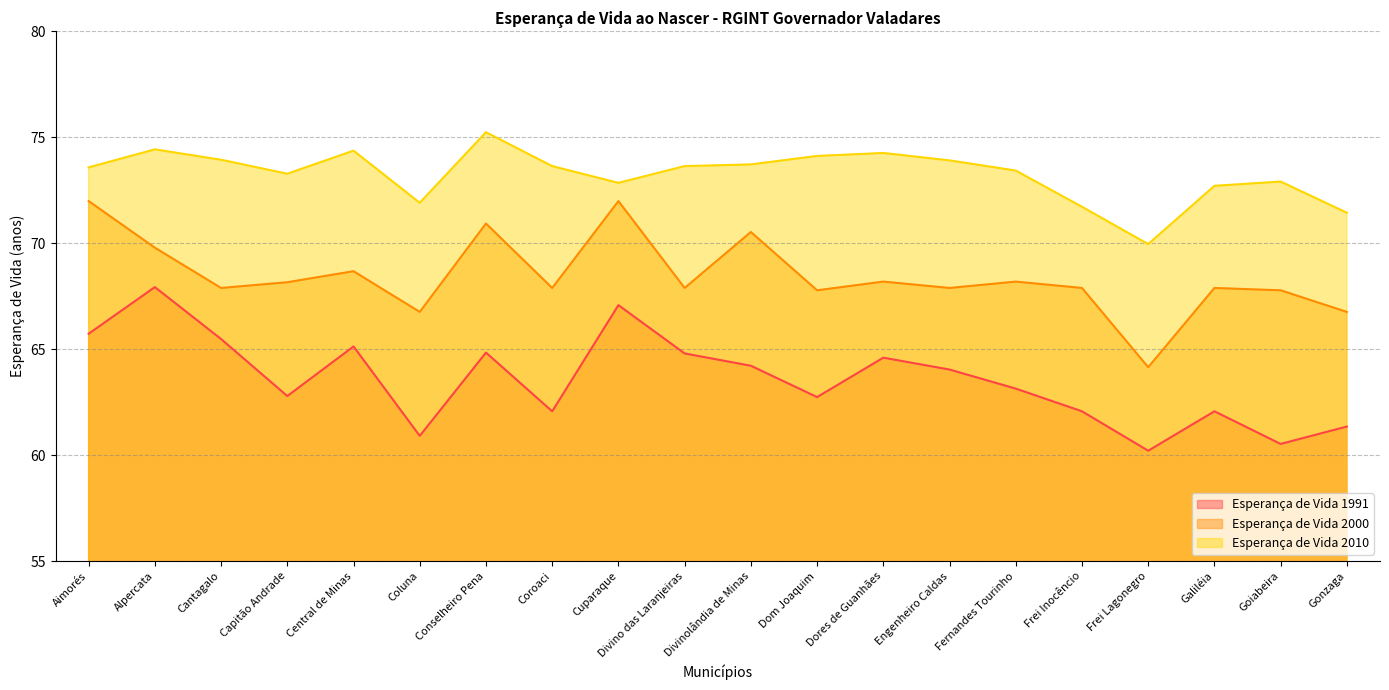

Reading left to right, list all the values displayed in this chart.

Esperança de Vida 1991: Aimorés=65.7	Alpercata=67.9	Cantagalo=65.5	Capitão Andrade=62.8	Central de Minas=65.1	Coluna=60.9	Conselheiro Pena=64.8	Coroaci=62.1	Cuparaque=67.1	Divino das Laranjeiras=64.8	Divinolândia de Minas=64.2	Dom Joaquim=62.7	Dores de Guanhães=64.6	Engenheiro Caldas=64.0	Fernandes Tourinho=63.1	Frei Inocêncio=62.1	Frei Lagonegro=60.2	Galiléia=62.1	Goiabeira=60.5	Gonzaga=61.4
Esperança de Vida 2000: Aimorés=72.0	Alpercata=69.8	Cantagalo=67.9	Capitão Andrade=68.2	Central de Minas=68.7	Coluna=66.8	Conselheiro Pena=70.9	Coroaci=67.9	Cuparaque=72.0	Divino das Laranjeiras=67.9	Divinolândia de Minas=70.5	Dom Joaquim=67.8	Dores de Guanhães=68.2	Engenheiro Caldas=67.9	Fernandes Tourinho=68.2	Frei Inocêncio=67.9	Frei Lagonegro=64.2	Galiléia=67.9	Goiabeira=67.8	Gonzaga=66.8
Esperança de Vida 2010: Aimorés=73.6	Alpercata=74.4	Cantagalo=73.9	Capitão Andrade=73.3	Central de Minas=74.4	Coluna=71.9	Conselheiro Pena=75.2	Coroaci=73.6	Cuparaque=72.8	Divino das Laranjeiras=73.6	Divinolândia de Minas=73.7	Dom Joaquim=74.1	Dores de Guanhães=74.3	Engenheiro Caldas=73.9	Fernandes Tourinho=73.4	Frei Inocêncio=71.7	Frei Lagonegro=70.0	Galiléia=72.7	Goiabeira=72.9	Gonzaga=71.4